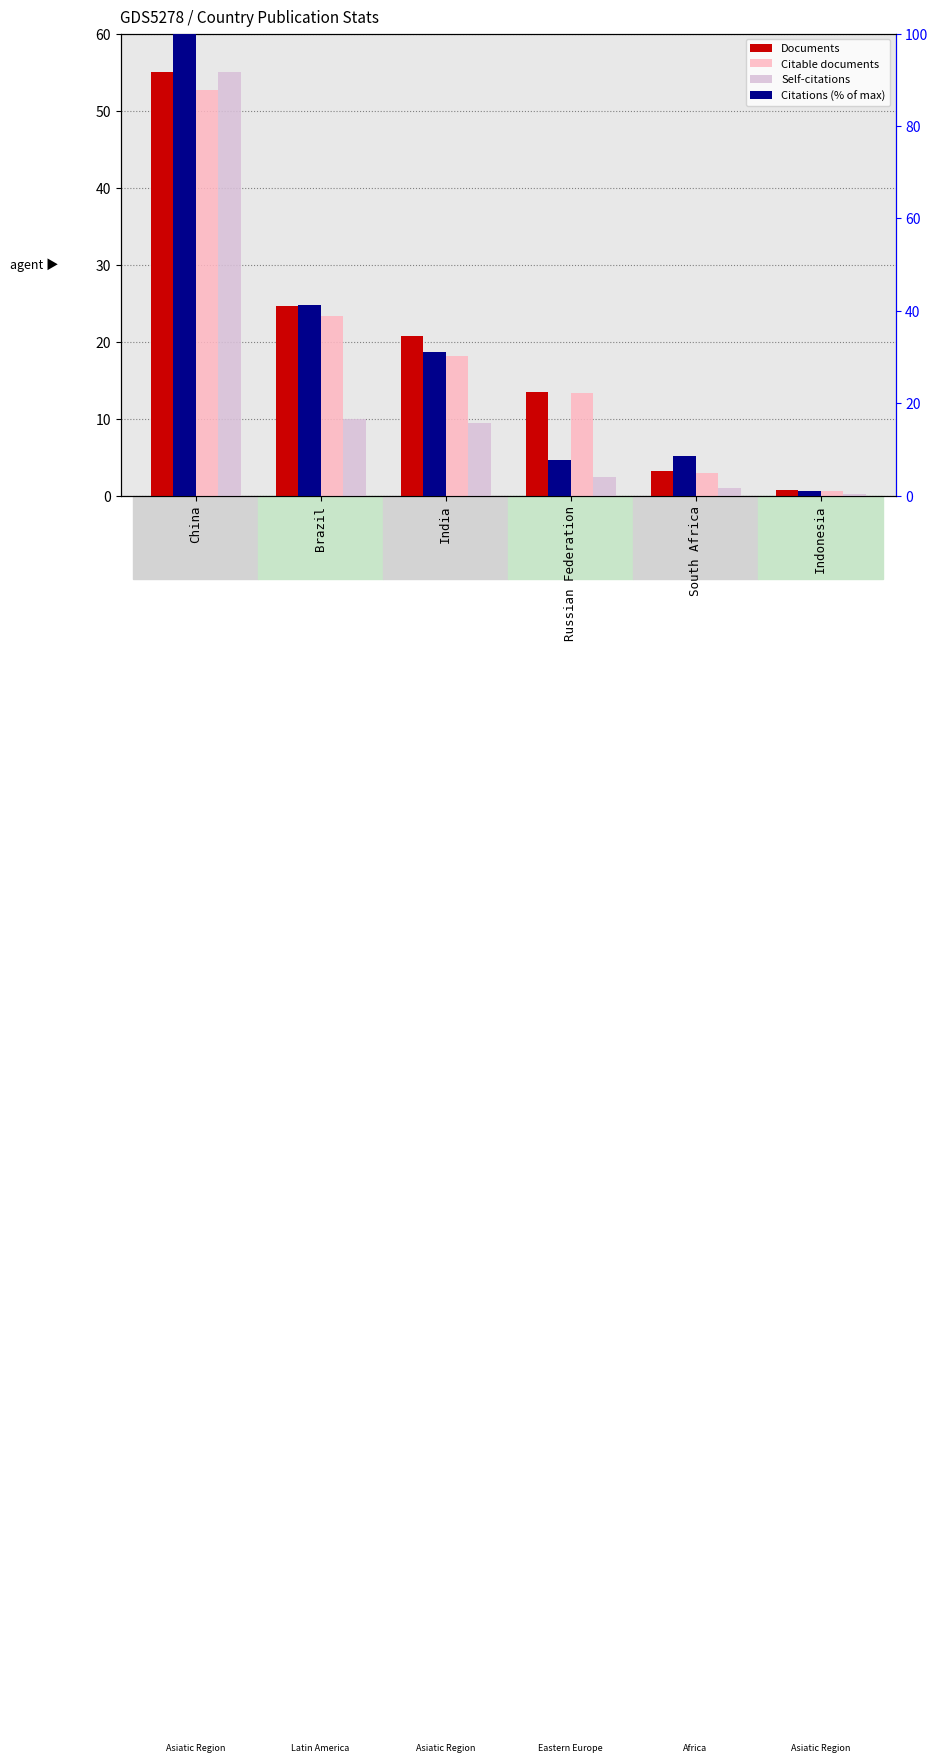

How many bars are there in each group?

4